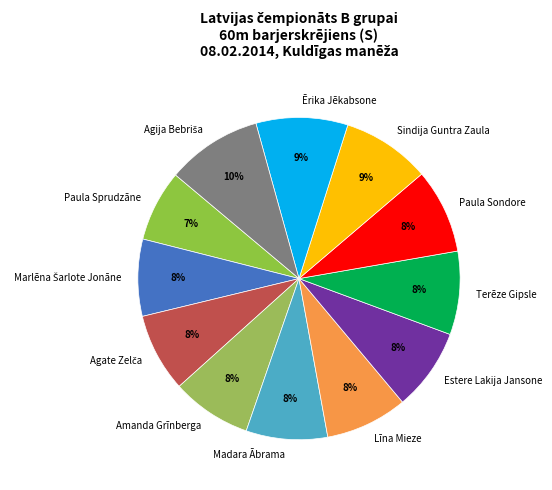

What is the ratio of the value at Amanda Grīnberga to the value at Sindija Guntra Zaula?

0.9